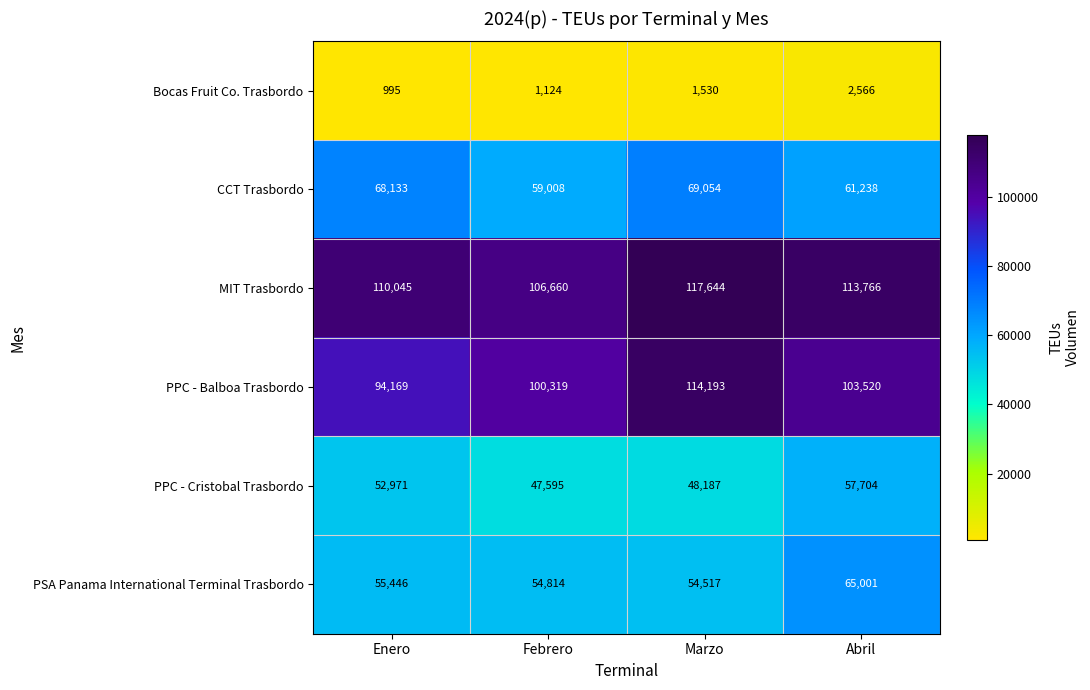

Reading left to right, what are all the values shown in this chart?

Bocas Fruit Co. Trasbordo: 995	1124	1530	2566
CCT Trasbordo: 68133	59008	69054	61238
MIT Trasbordo: 110045	106660	117644	113766
PPC - Balboa Trasbordo: 94169	100319	114193	103520
PPC - Cristobal Trasbordo: 52971	47595	48187	57704
PSA Panama International Terminal Trasbordo: 55446	54814	54517	65001